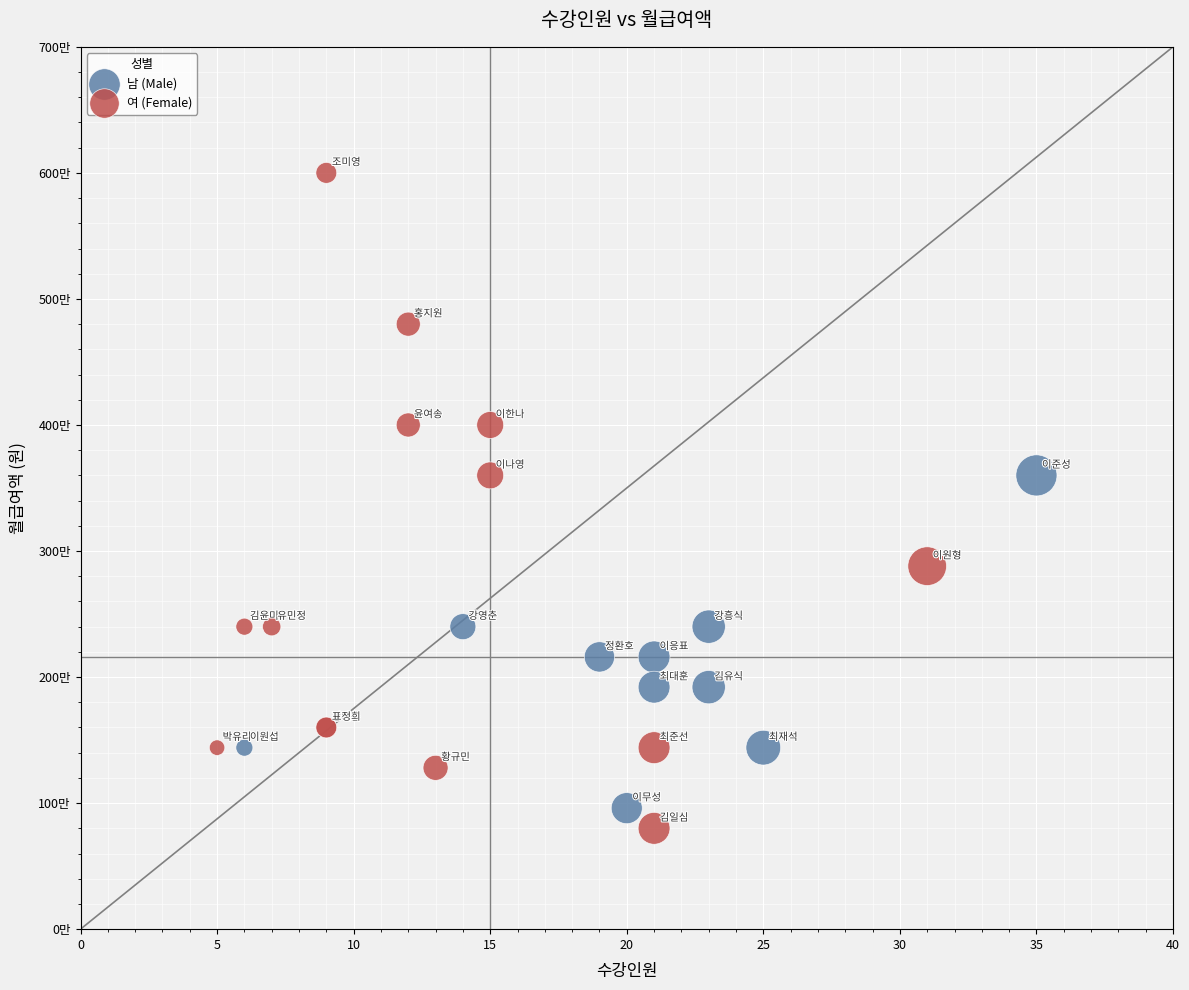

Which series reaches the minimum Y coordinate?

여 (Female)